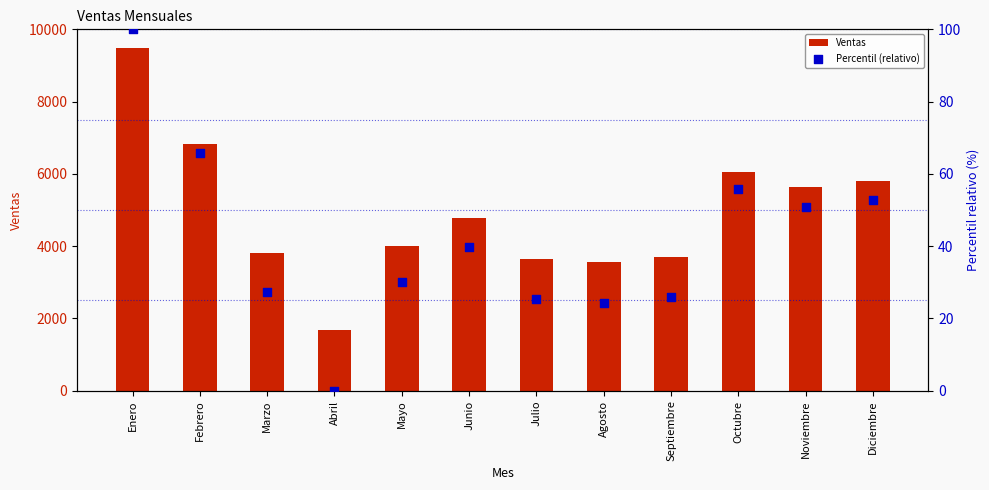

What is the total value across all series at Noviembre?

5694.8